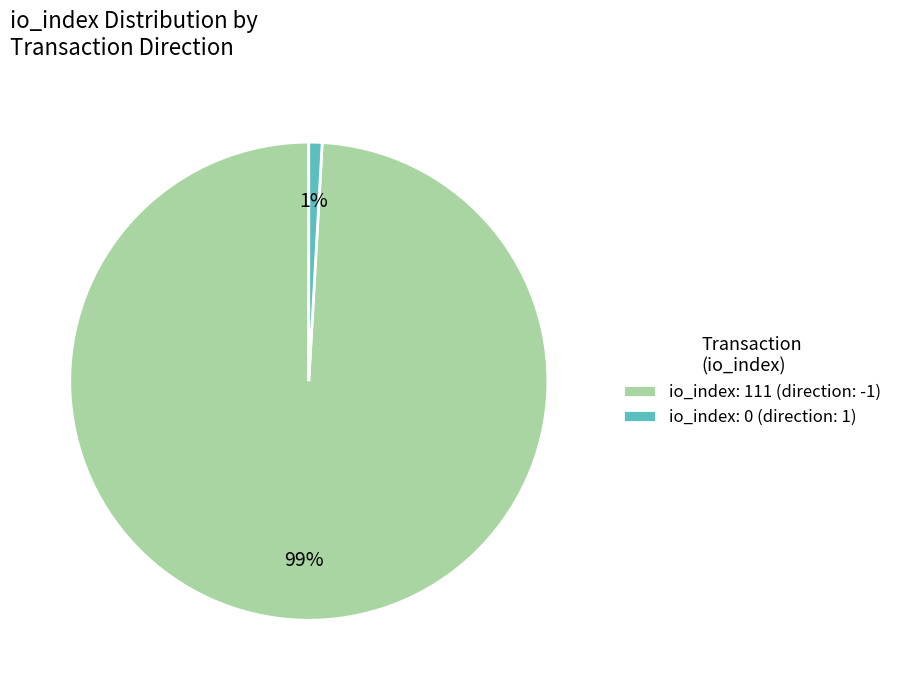

To the nearest percent, what is the combined percentage of io_index: 111 (direction: -1) and io_index: 0 (direction: 1)?

100%